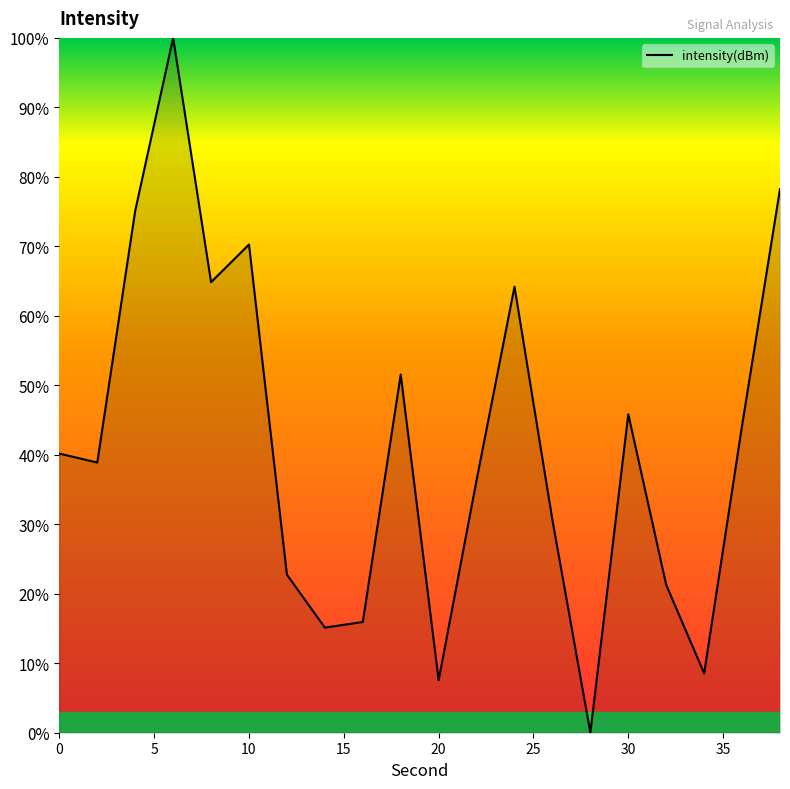

What is the difference between the maximum and minimum values?

100.0